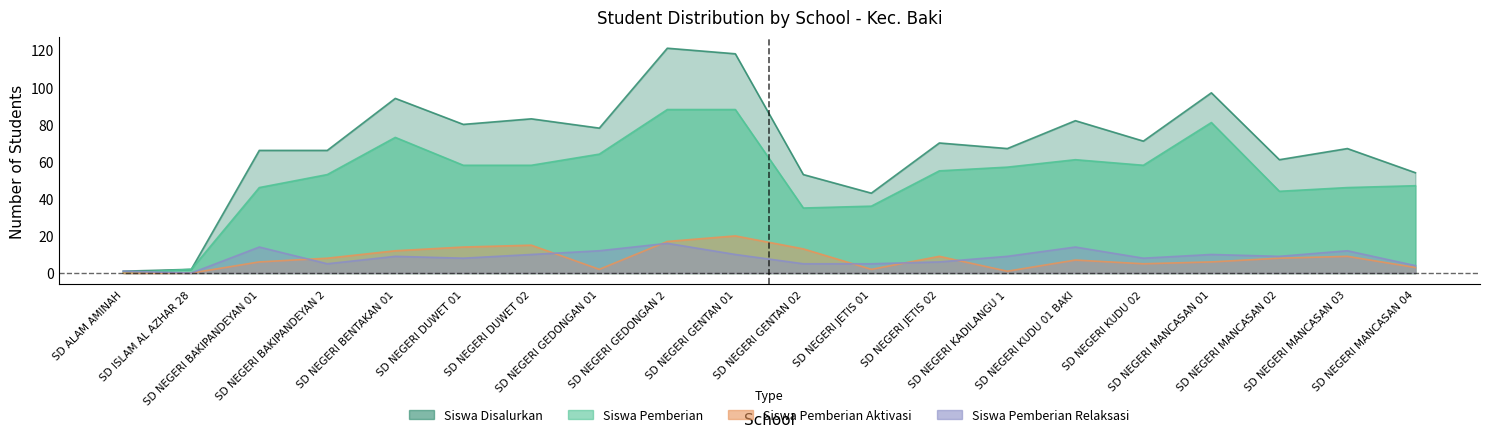

Rank the series at SD NEGERI KUDU 01 BAKI from highest to lowest value.

Siswa Disalurkan, Siswa Pemberian, Siswa Pemberian Relaksasi, Siswa Pemberian Aktivasi